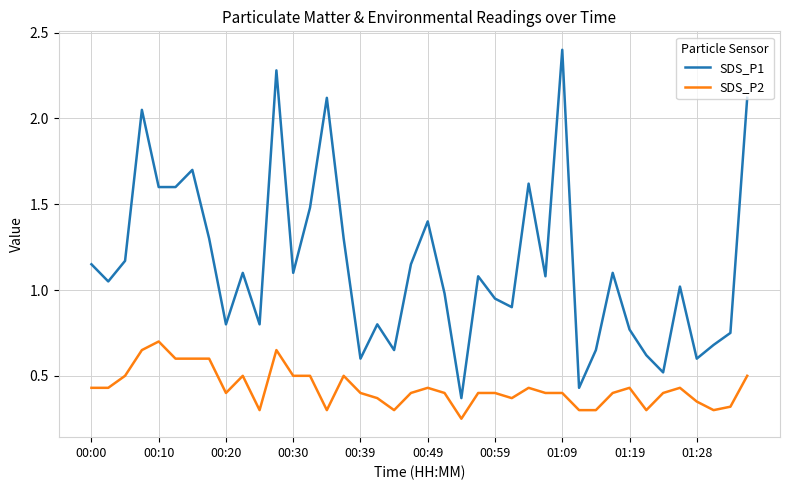

Which series has the widest spread of values?

SDS_P1